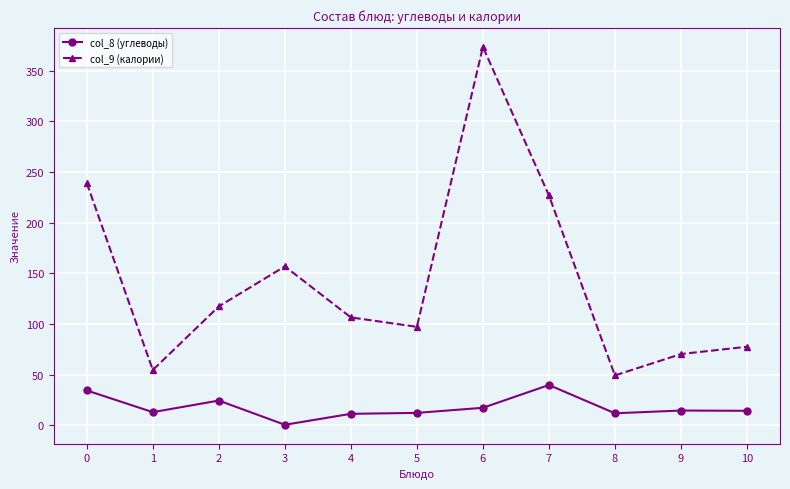

What is the difference between the maximum and minimum values in the col_9 (калории) series?

324.1